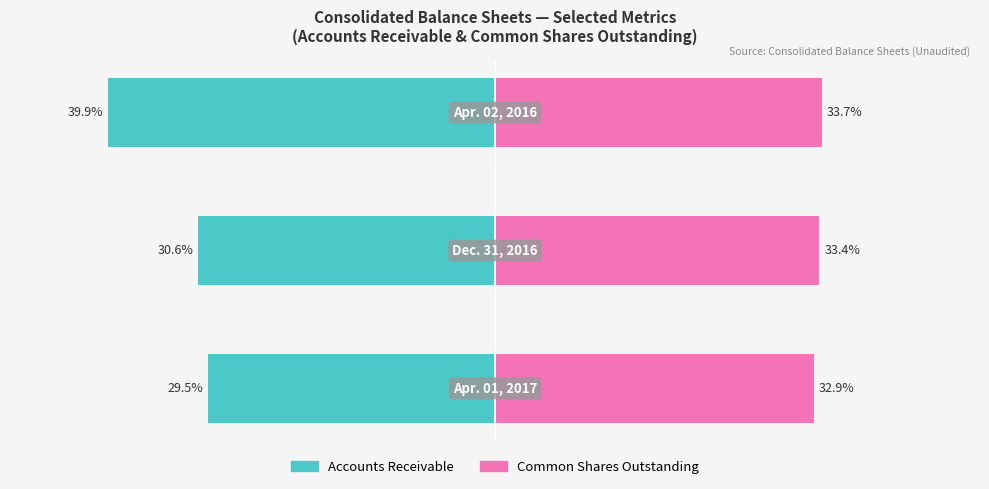

What is the highest value of the Common Shares Outstanding series?

33.7